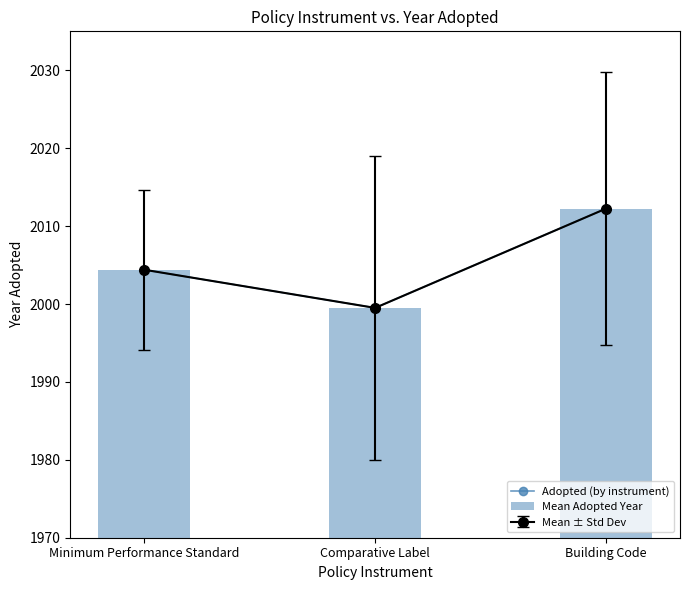

Between Comparative Label and Building Code, which series saw the biggest shift?

Adopted (by instrument)